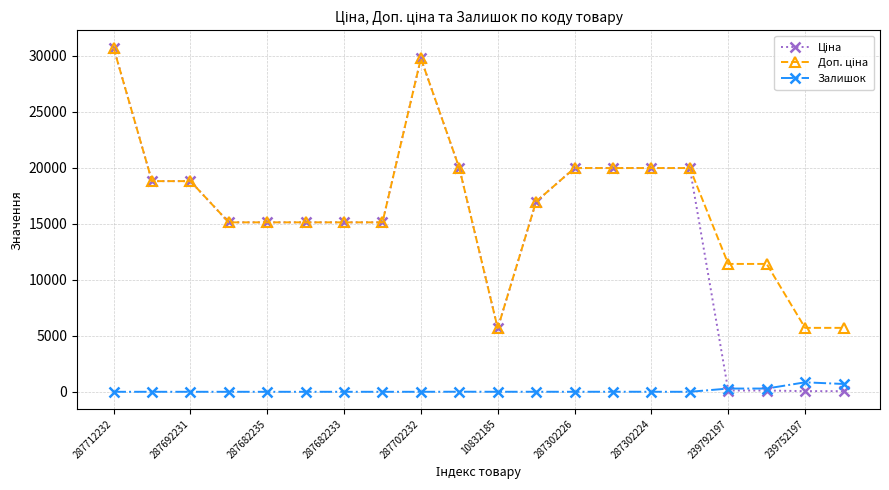

What is the maximum value shown in the chart?

30717.1